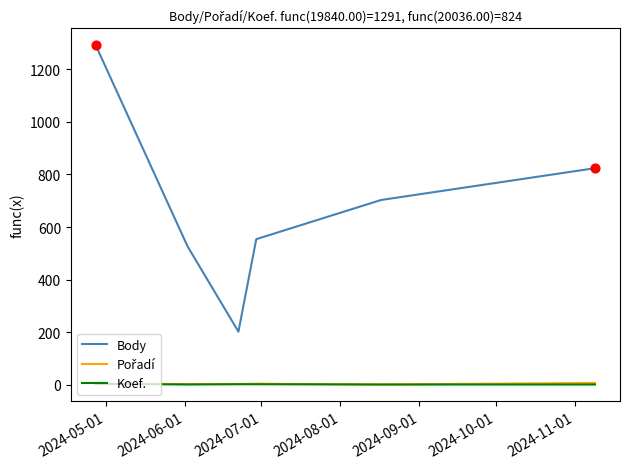

Which series has the widest spread of values?

Body